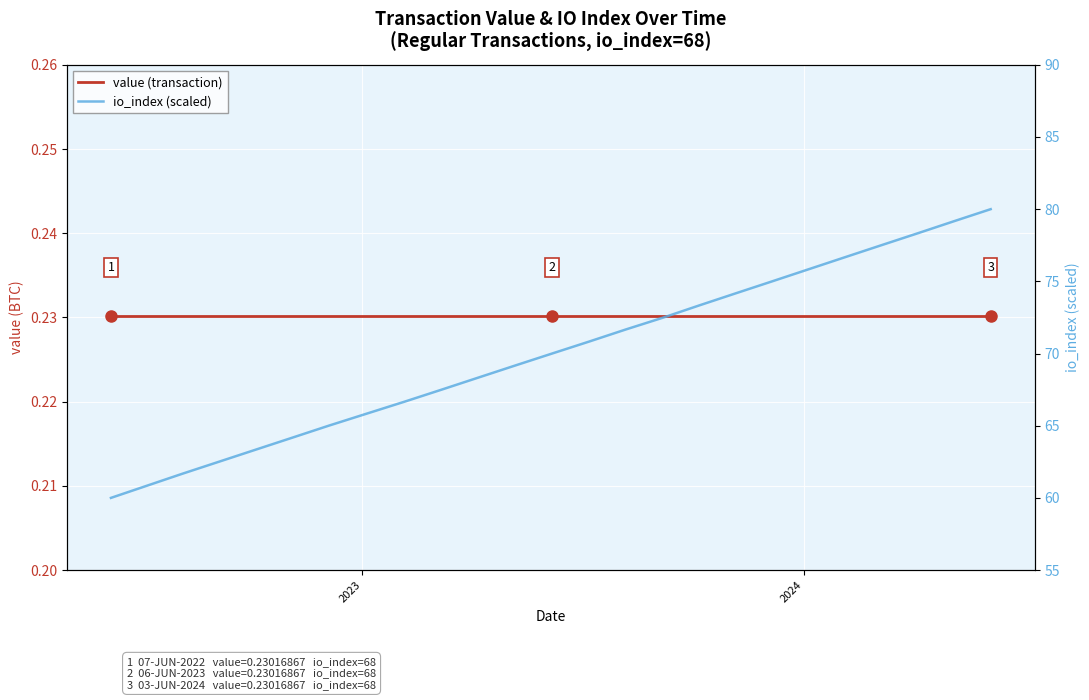

True or false: io_index (scaled) and value (transaction) intersect in this chart.

False